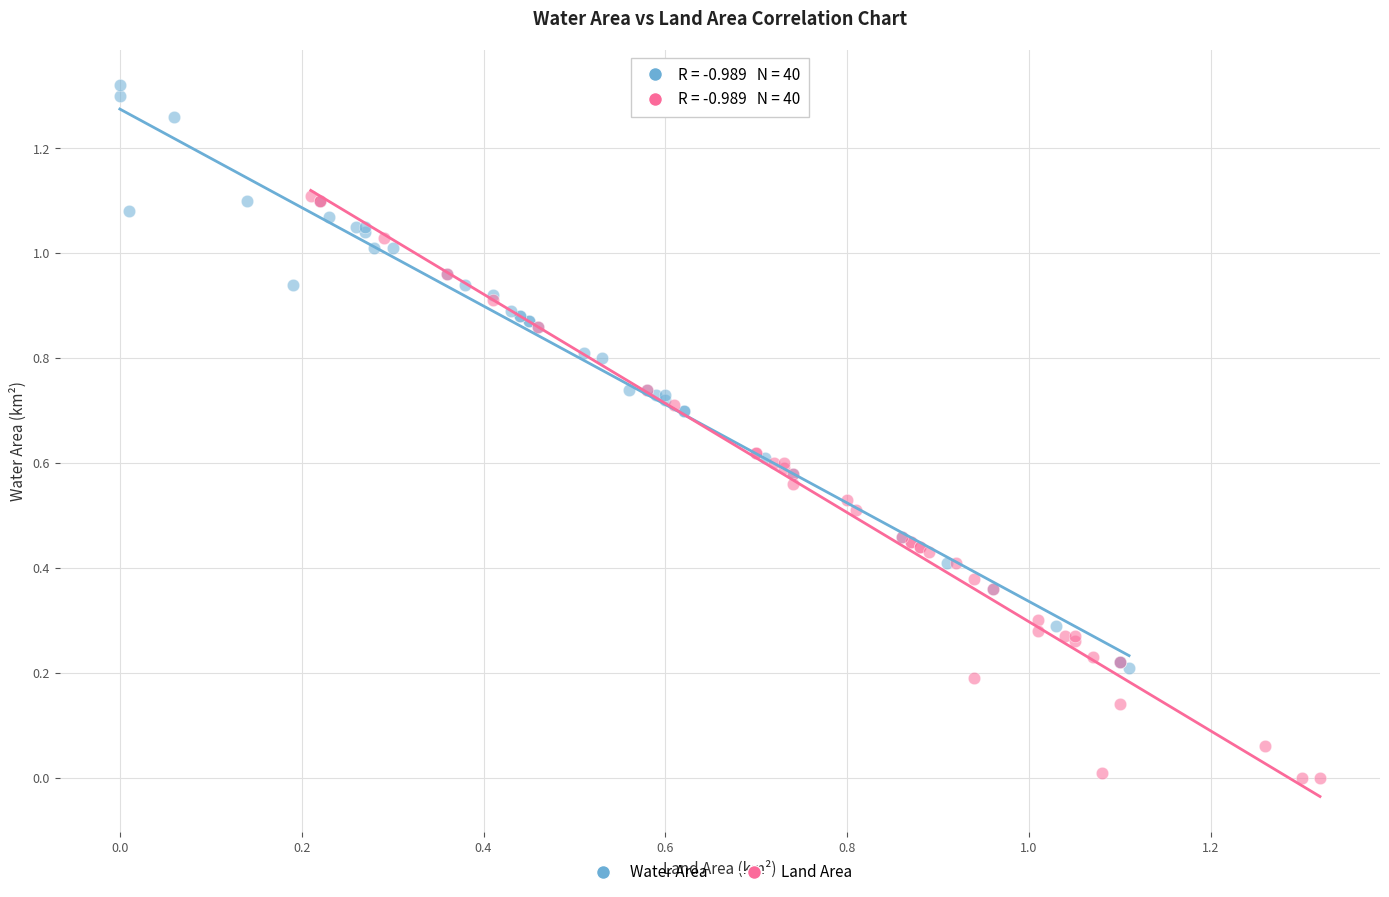

Which series reaches the maximum Y coordinate?

Water Area